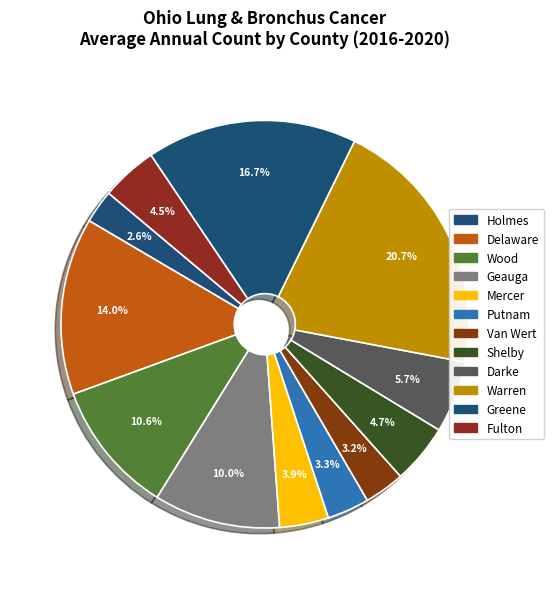

Which category has the biggest portion of the pie?

Warren